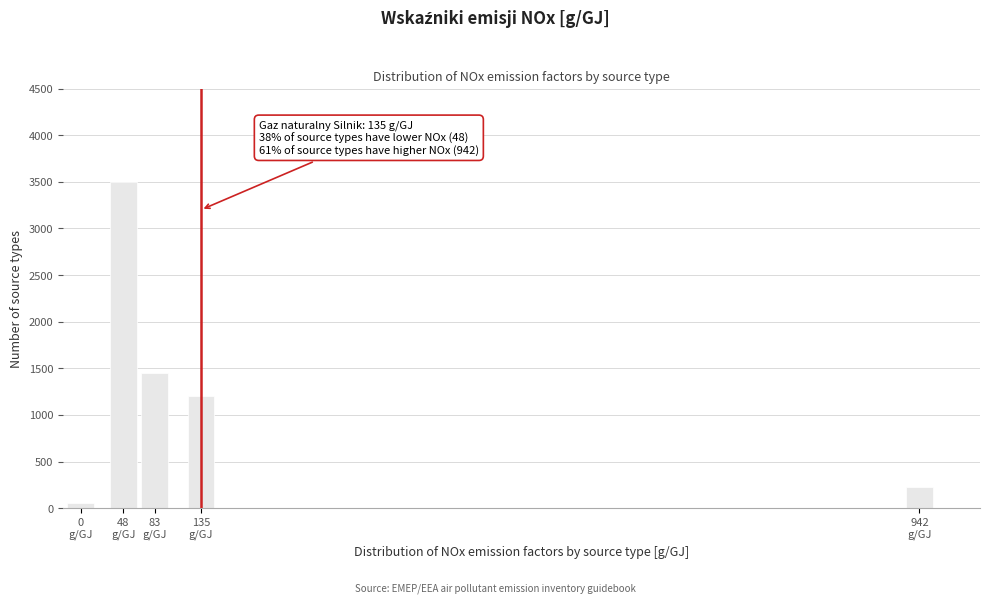

Reading left to right, what are all the values shown in this chart?

50	3500	1450	1200	230